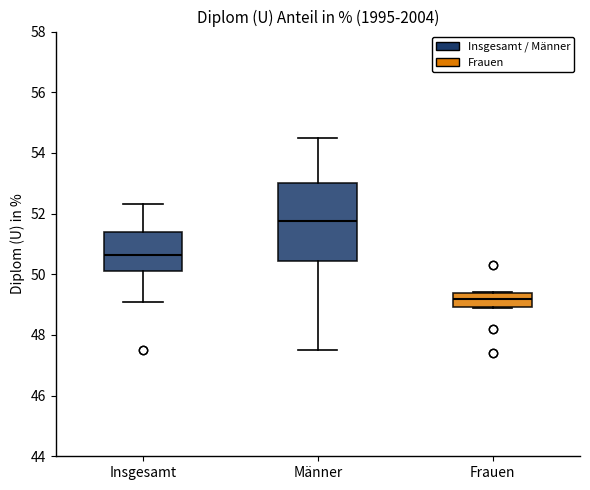

Which box is the tallest, from its lower edge to its upper edge?

Männer